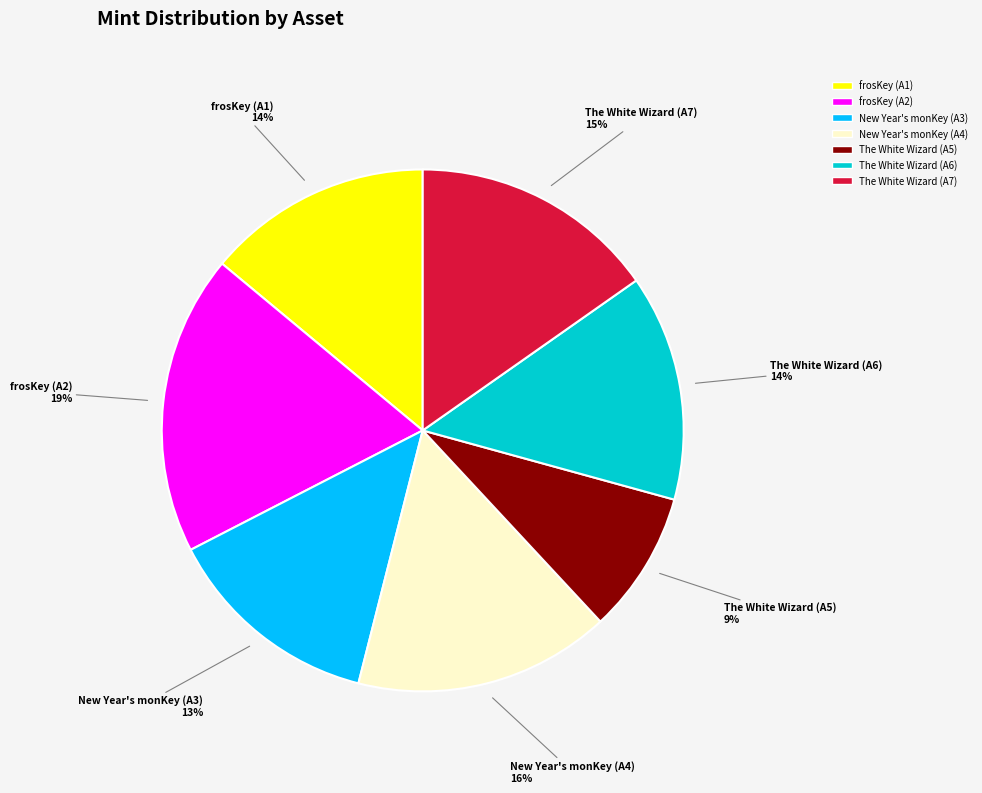

How many slices are in this pie chart?

7